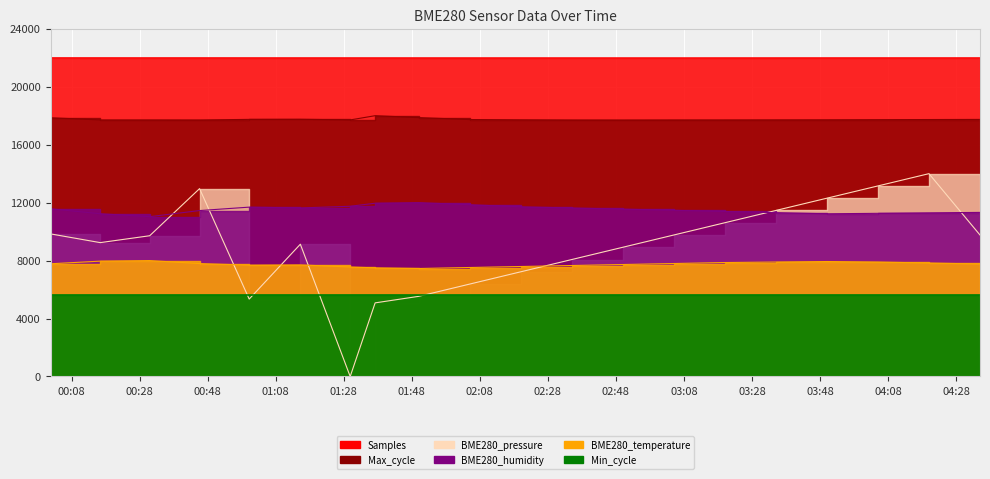

The BME280_temperature series shows 7498.5 at 2023/06/17 01:37:14. True or false?

True